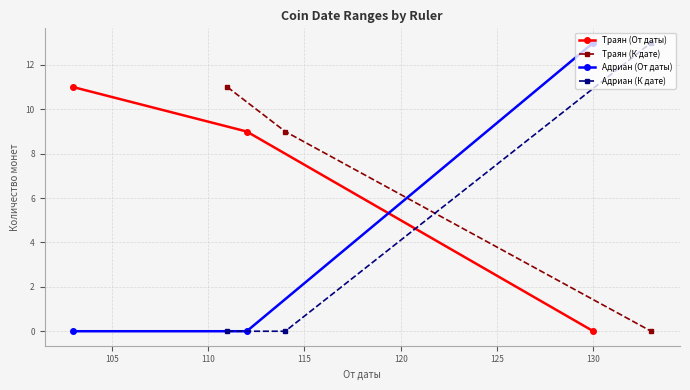

Reading right to left, what are all the values shown in this chart?

Траян (От даты): 0	9	11
Траян (К дате): 0	9	11
Адриан (От даты): 13	0	0
Адриан (К дате): 13	0	0